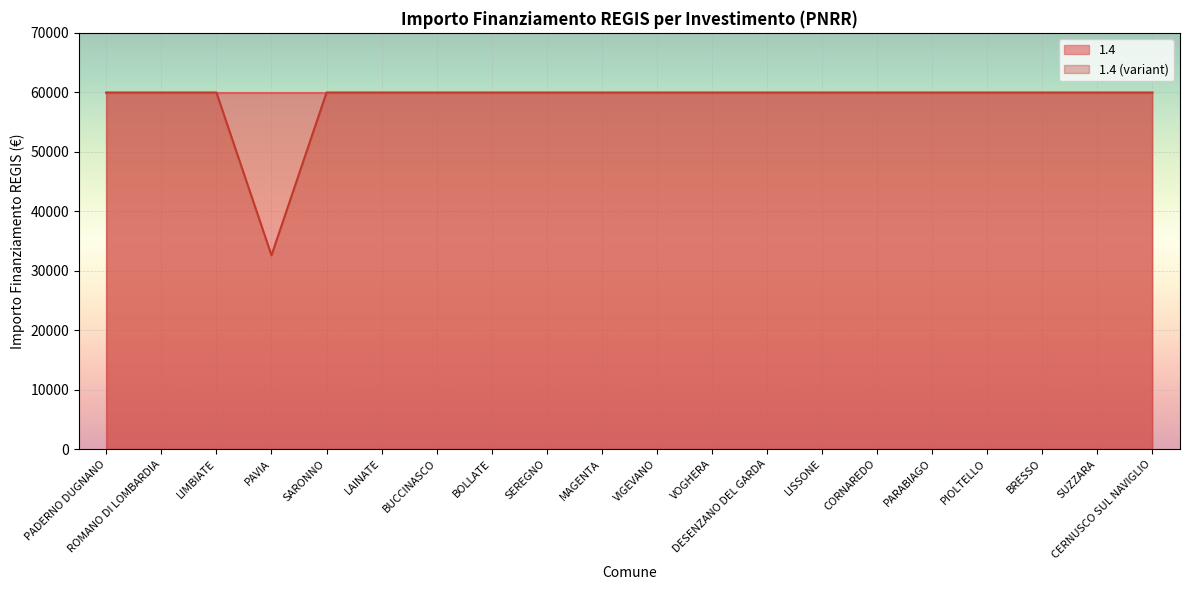

True or false: there are more than 0 points higher than both neighbors.

False